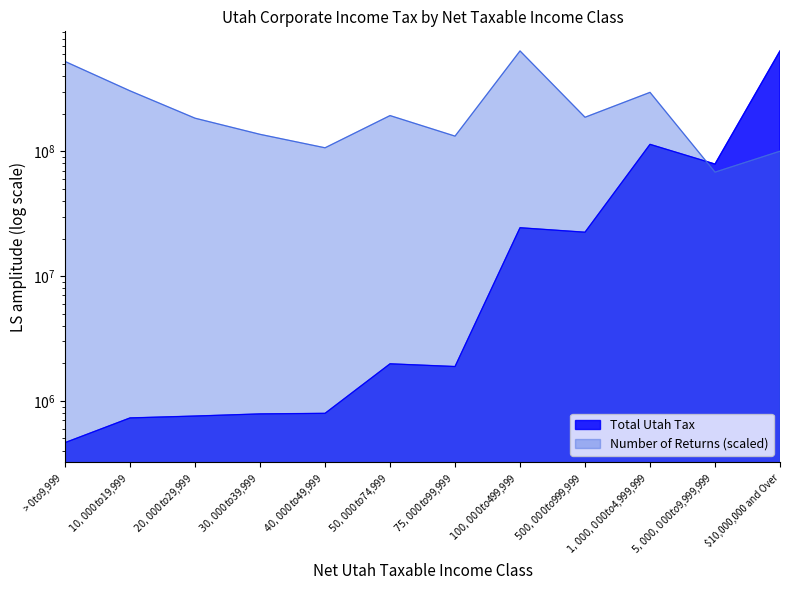

What is the difference between the maximum and minimum values in the Number of Returns series?

569390041.9